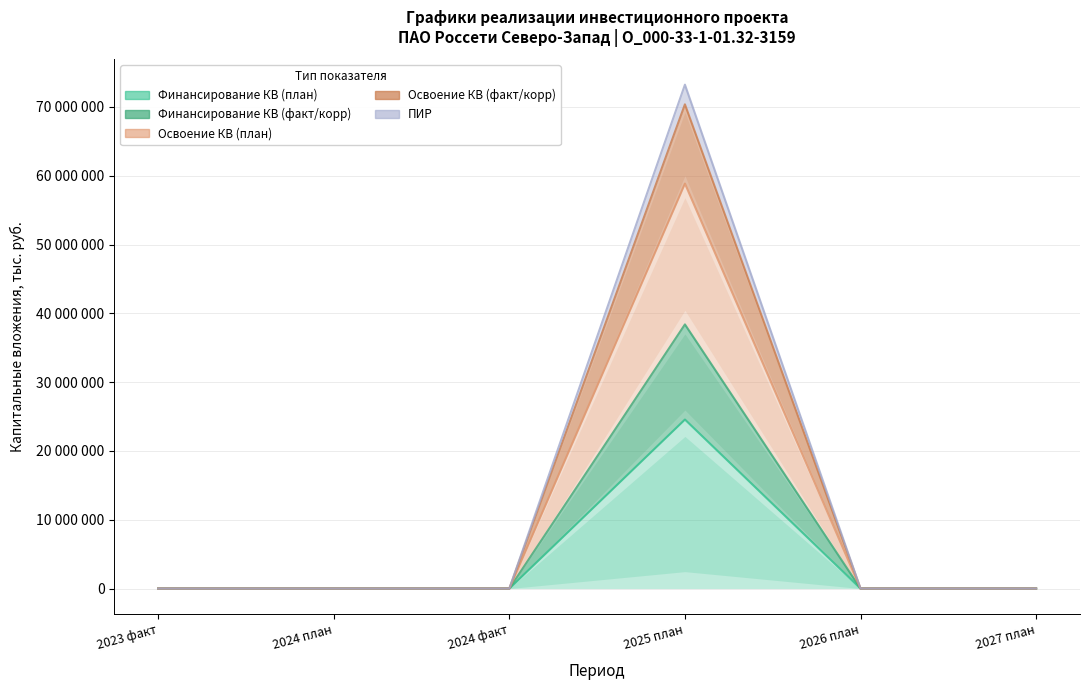

The value of Освоение КВ (факт/корр) at 2023 факт is 0. True or false?

True